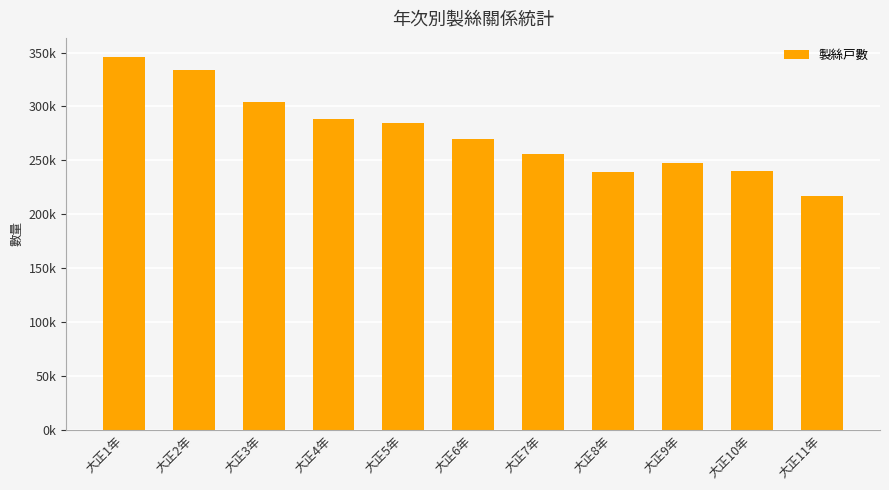

What is the sum of all values?

3024465